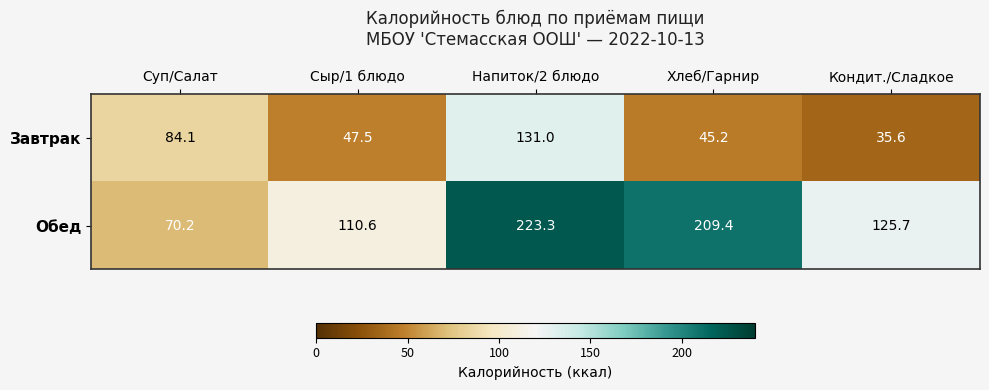

Rank the series at Хлеб/Гарнир from highest to lowest value.

Обед, Завтрак